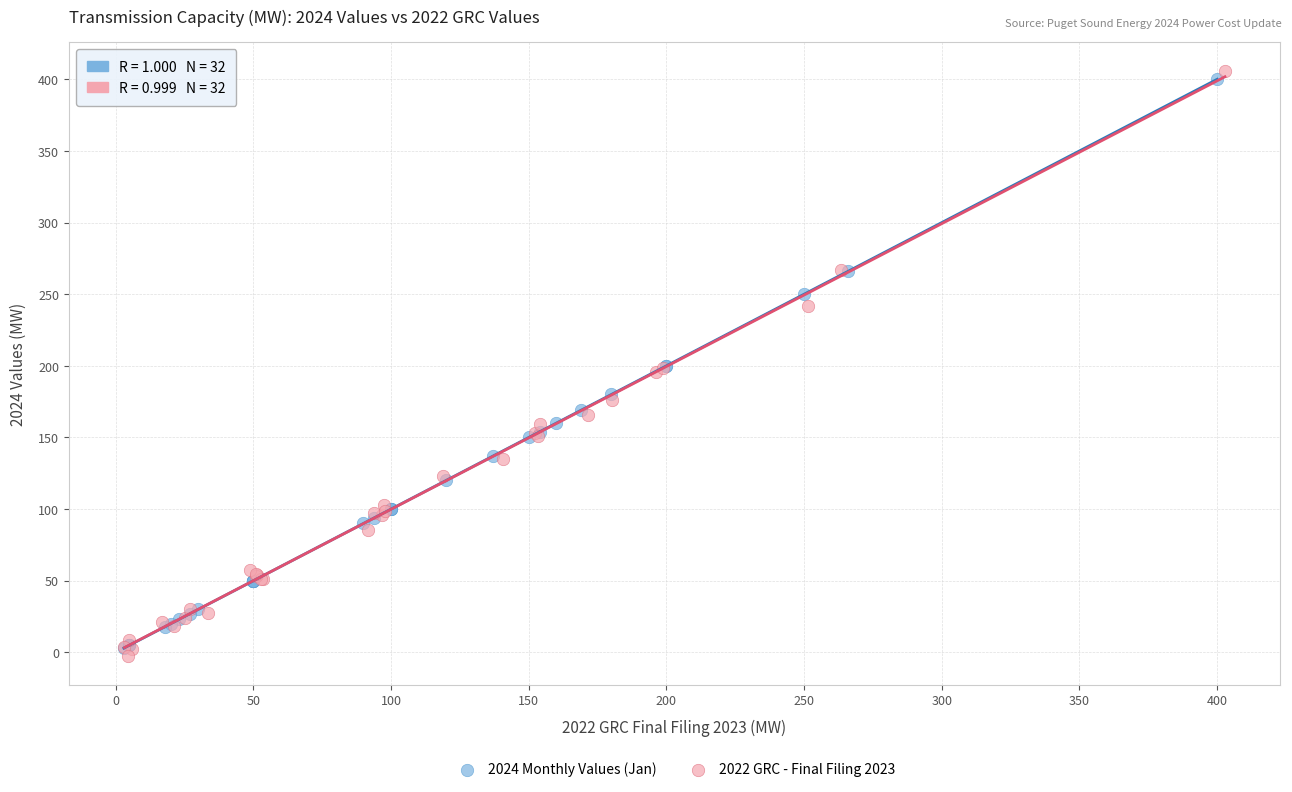

What are all the series names shown in the legend?

2024 Monthly Values (Jan), 2022 GRC - Final Filing 2023